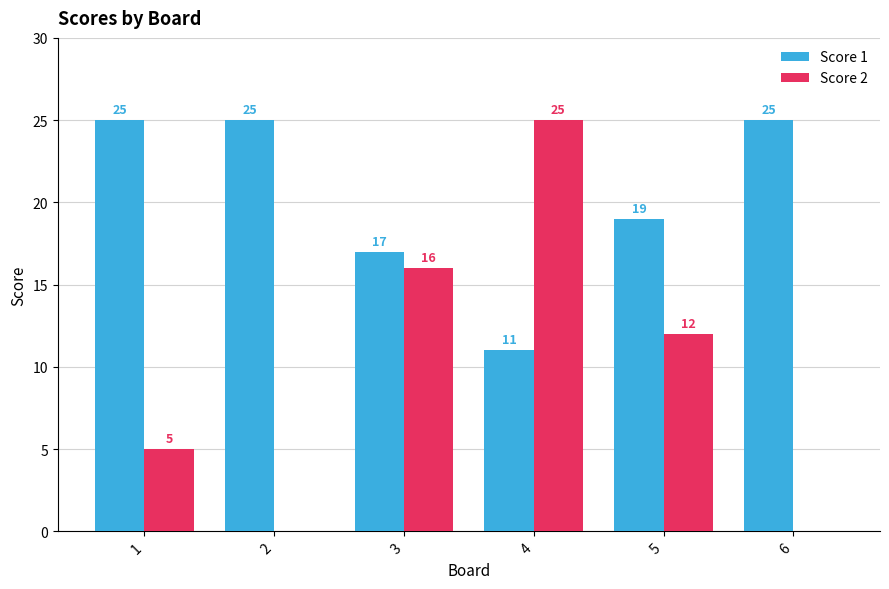

At which label does Score 2 reach its peak?

4